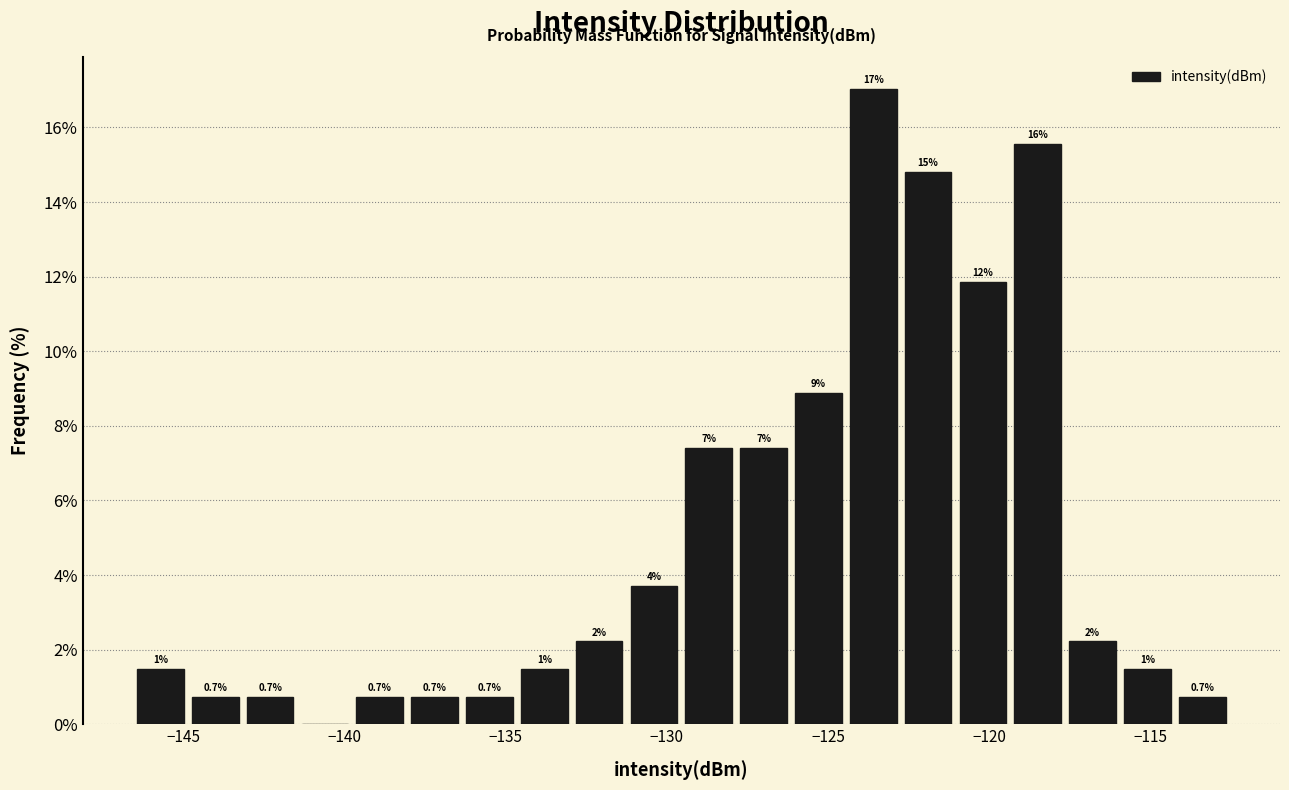

Read against the x-axis, roughly where is the centre of the tallest bar?

-123.5